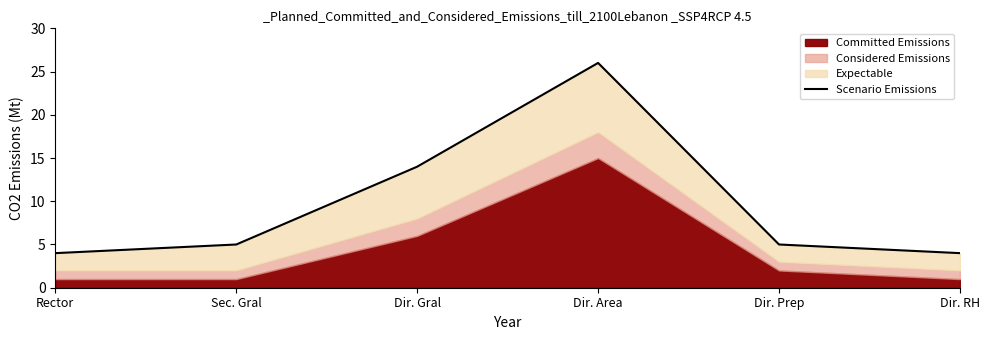

What is the ratio of the value at Dir. Gral to the value at Rector?

3.5